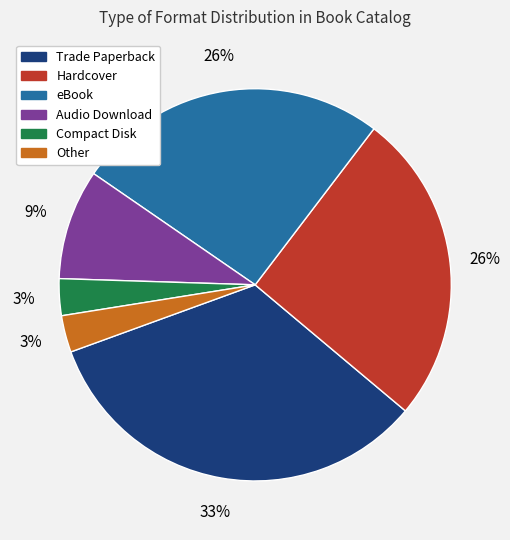

To the nearest percent, what percentage of the pie is Audio Download?

9%